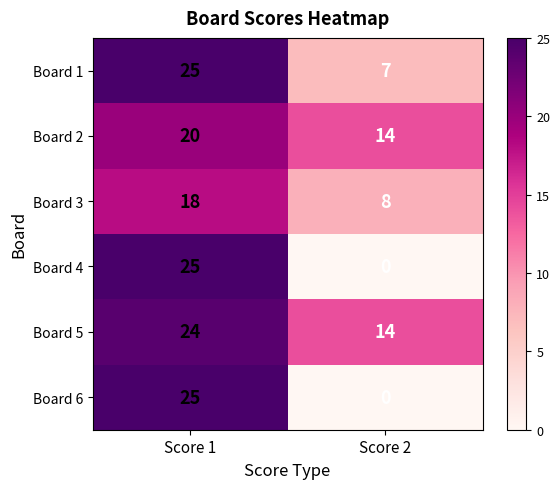

Reading left to right, extract all data points from this chart.

Board 1: 25	7
Board 2: 20	14
Board 3: 18	8
Board 4: 25	0
Board 5: 24	14
Board 6: 25	0